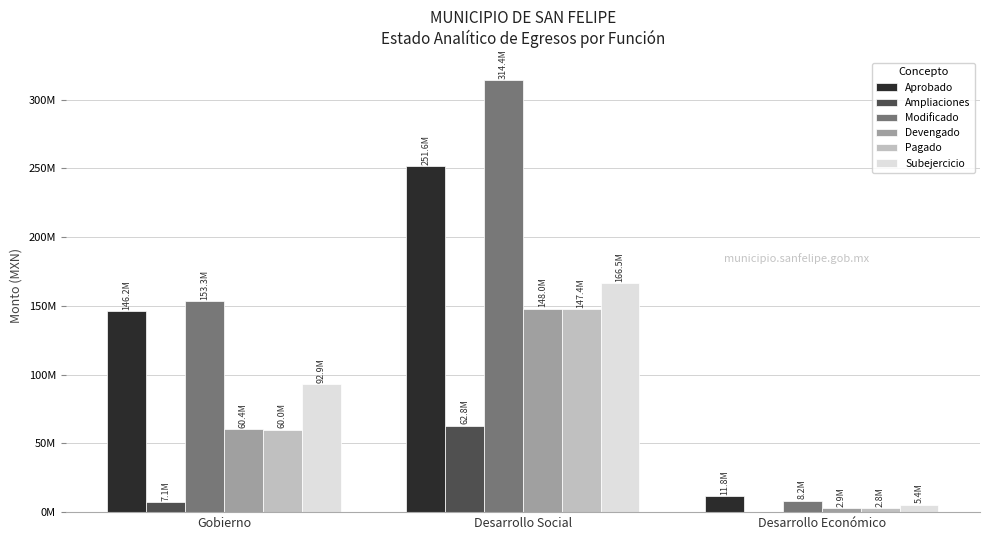

At how many categories does at least one series exceed 170043670?

1